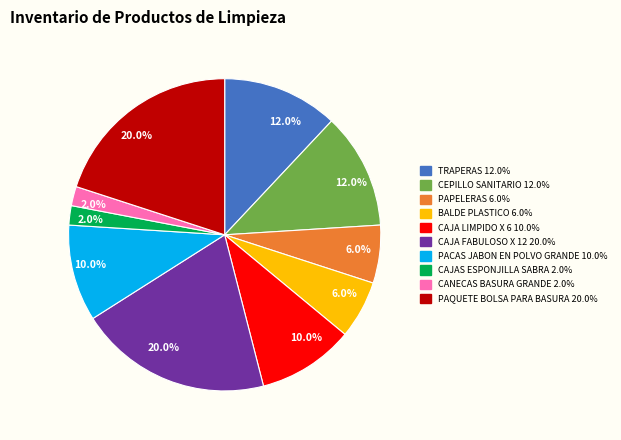

Is there any slice that represents more than half of the pie?

No